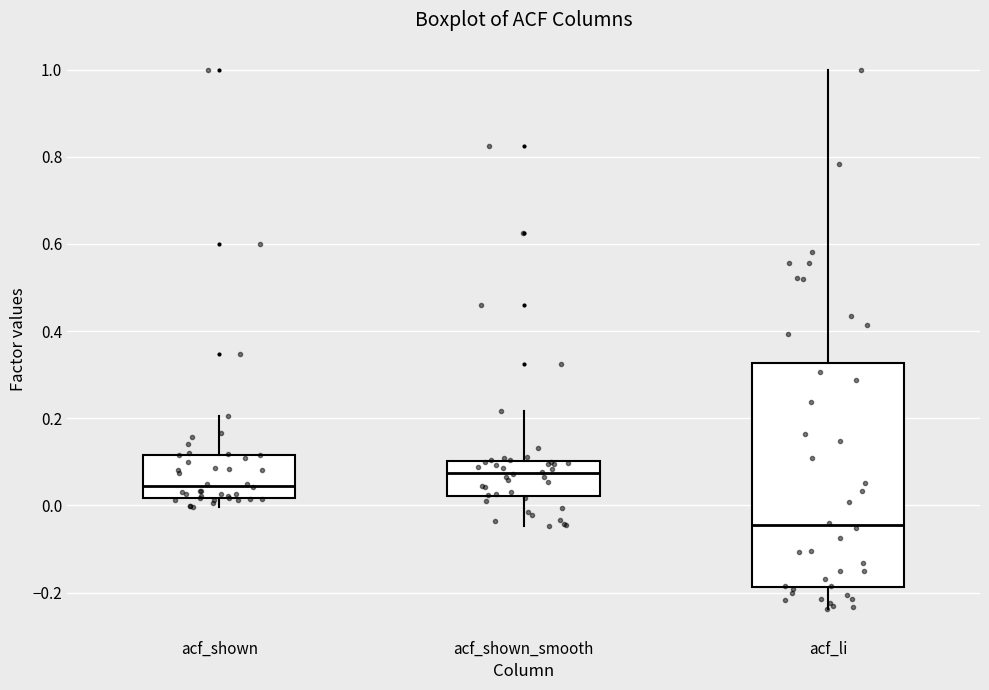

Reading left to right, transcribe this box plot: for each box, give where its median line is, the range the box spans, and where its two whiskers end, as read against the y-axis. The values are not printed on the chart, so give them approximately, as read against the axis.

acf_shown: median 0.04, box 0.02 to 0.12, whiskers 0.00 to 0.20
acf_shown_smooth: median 0.08, box 0.02 to 0.10, whiskers -0.04 to 0.22
acf_li: median -0.04, box -0.18 to 0.32, whiskers -0.24 to 1.00